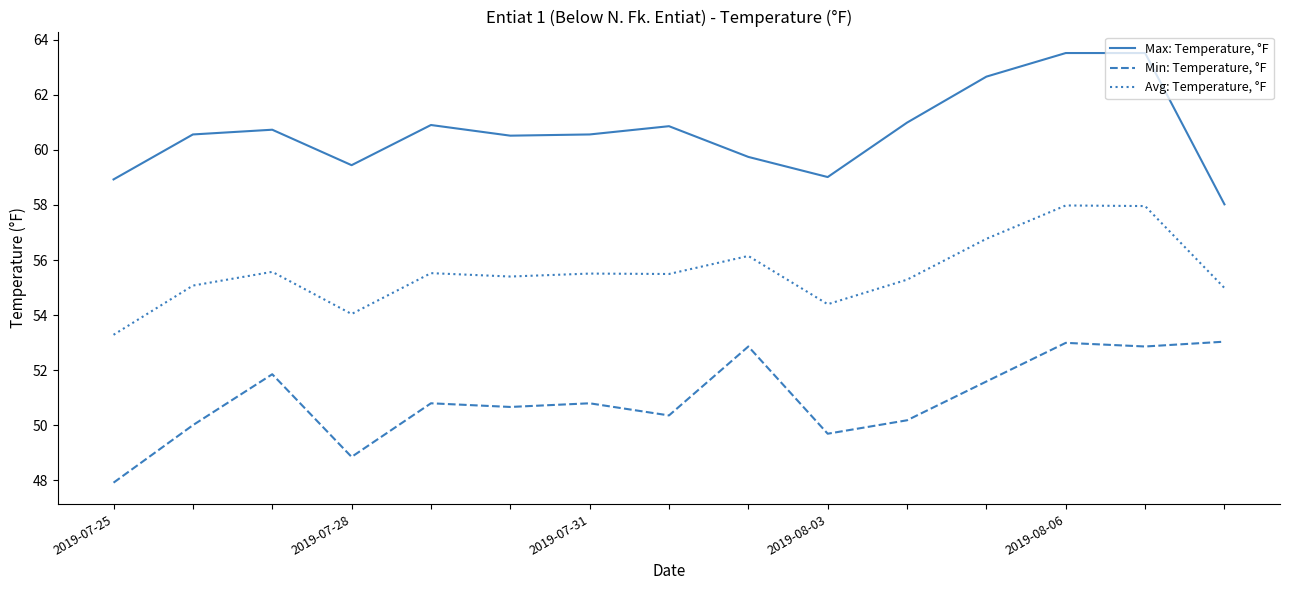

Rank the series by their average value, from lowest to highest.

Min: Temperature, °F, Avg: Temperature, °F, Max: Temperature, °F